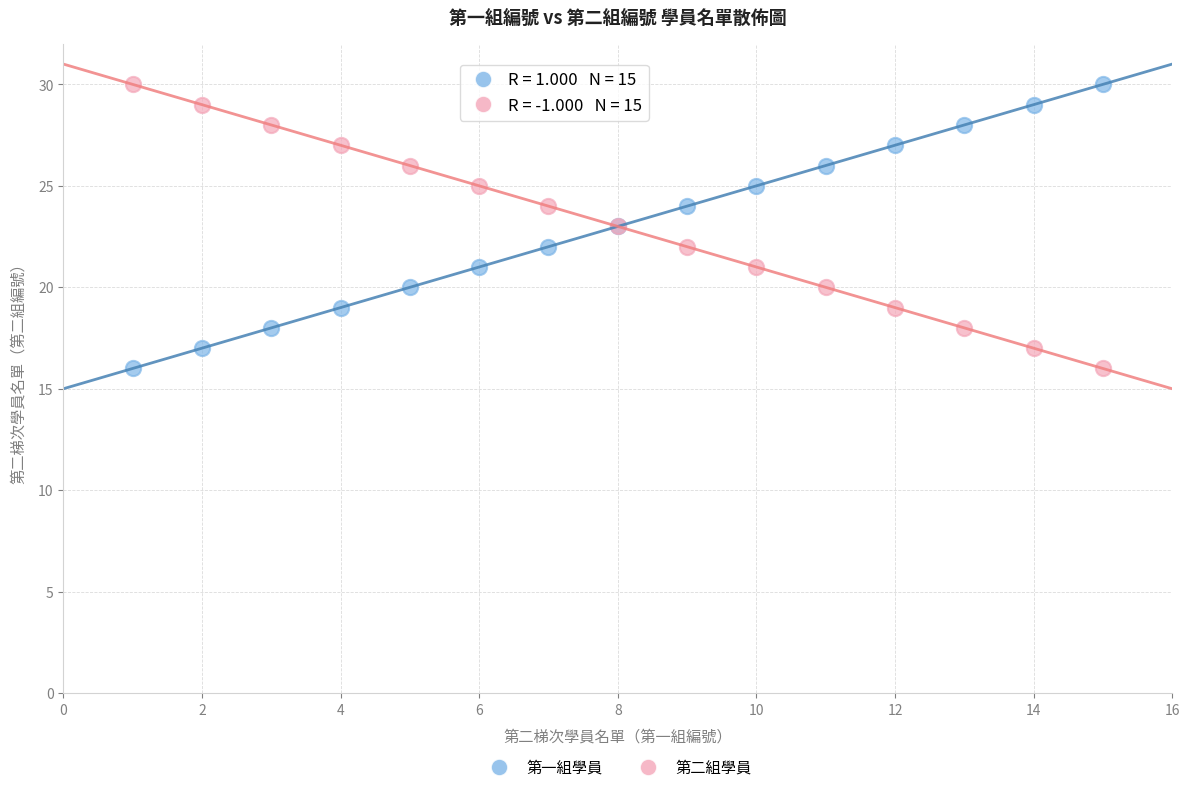

What are all the series names shown in the legend?

第一組學員, 第二組學員